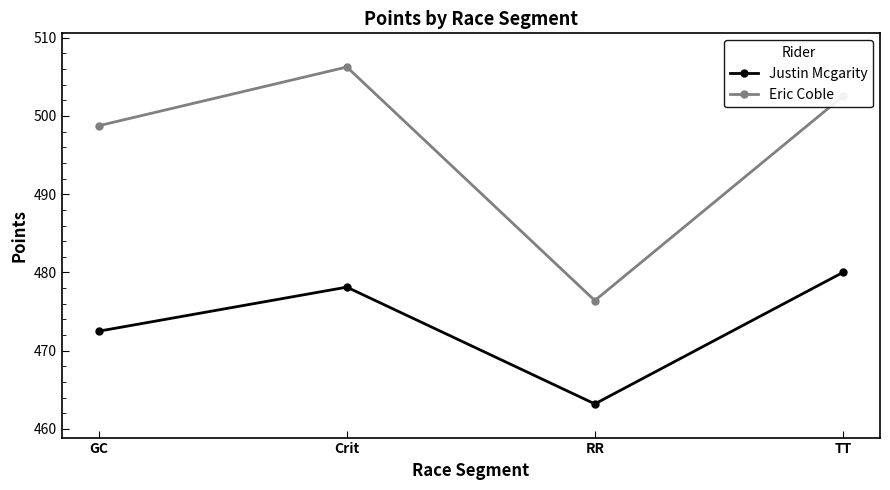

Where is the first local maximum for Justin Mcgarity?

Crit